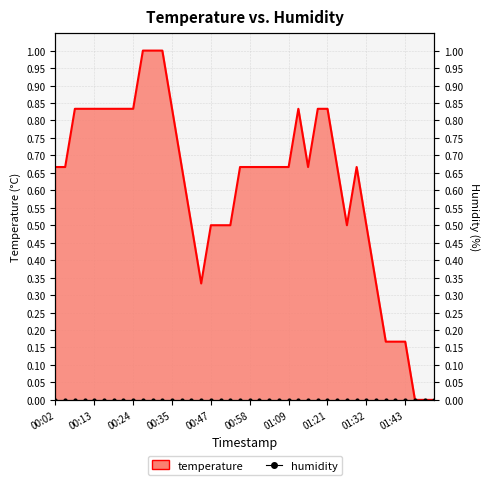

At which label is the value closest to 0?

01:46